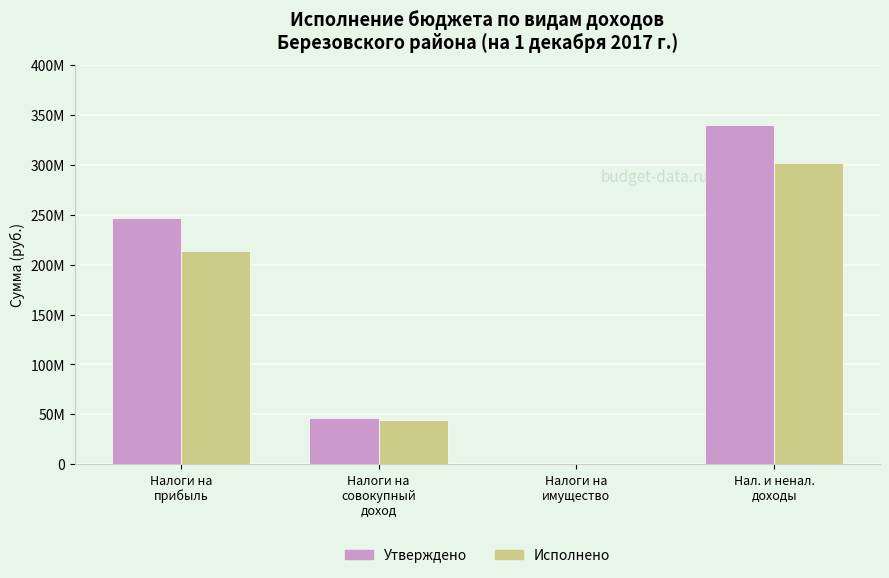

The Утверждено series shows 246323729.0 at Налоги на
прибыль. True or false?

True